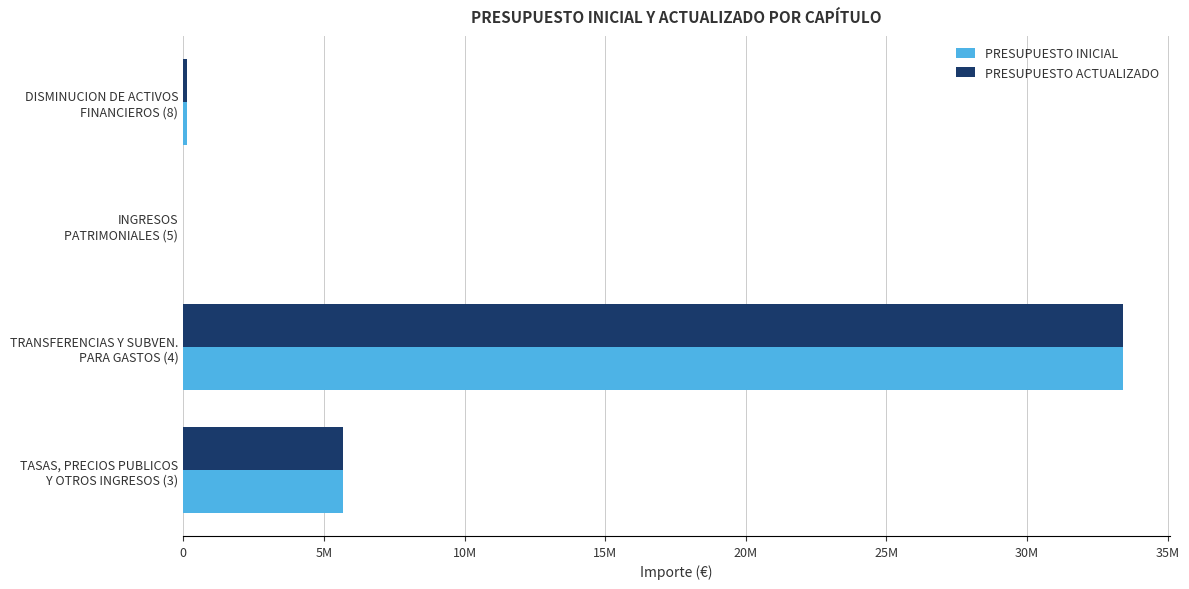

What is the value of the PRESUPUESTO ACTUALIZADO bar at the 1st from the left?

5675761